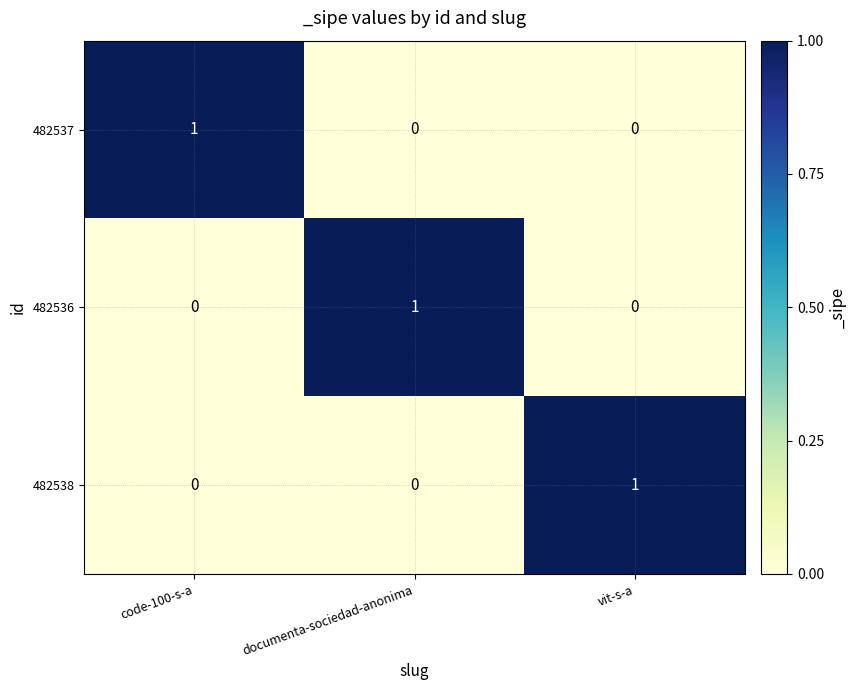

How many 482537 values are between 0 and 1?

3